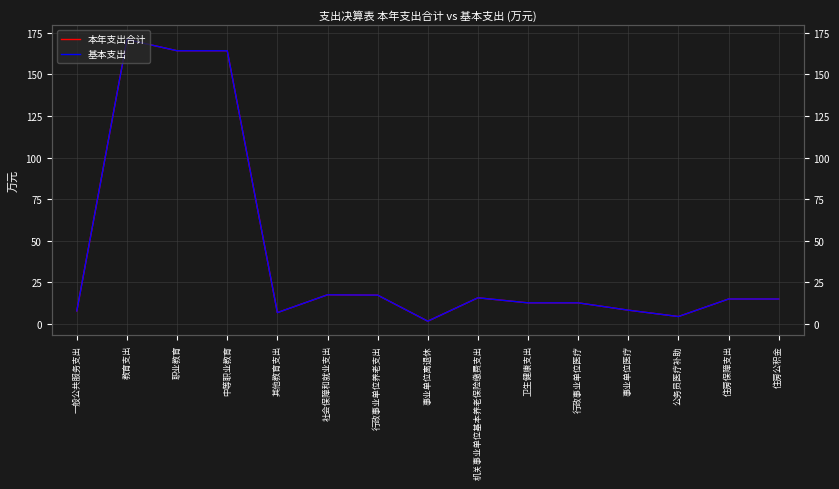

Which series changed the most between 一般公共服务支出 and 职业教育?

本年支出合计